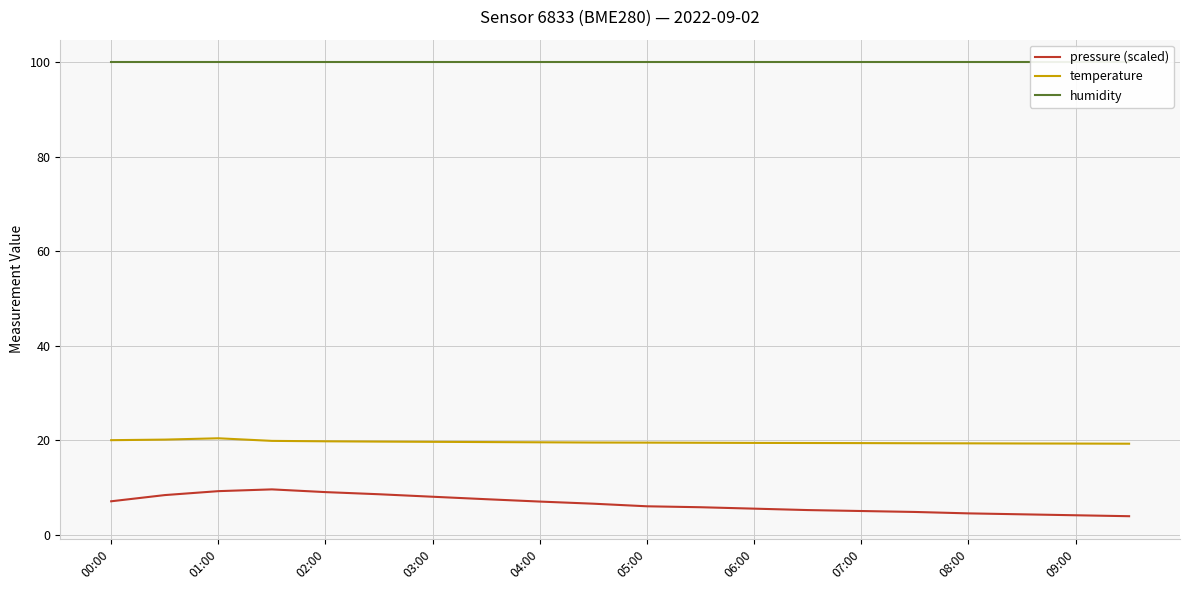

True or false: temperature and pressure (scaled) cross at least once.

False